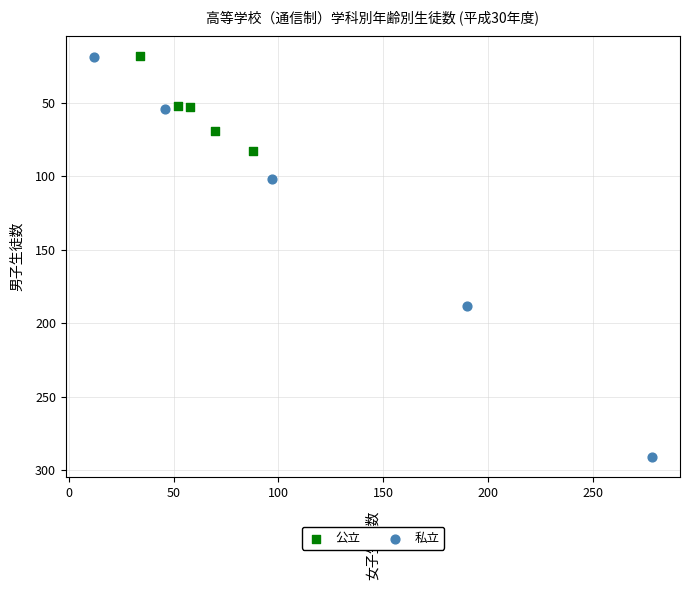

Which series contains the highest Y value?

私立